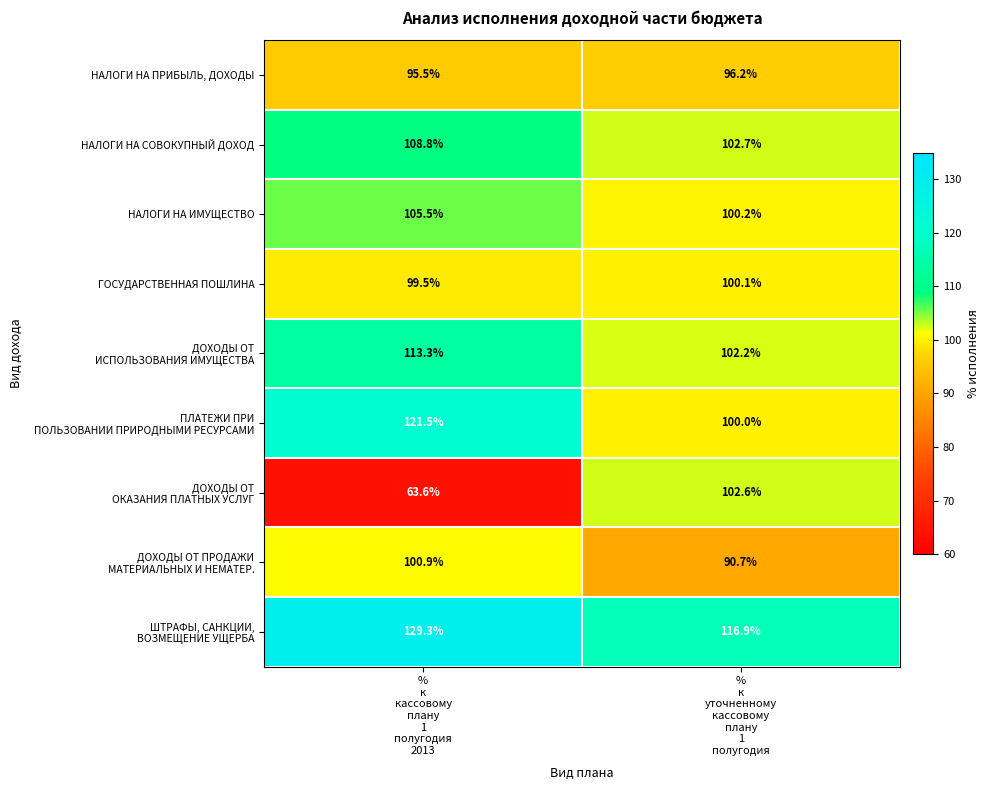

What is the highest value of the НАЛОГИ НА ИМУЩЕСТВО series?

105.5